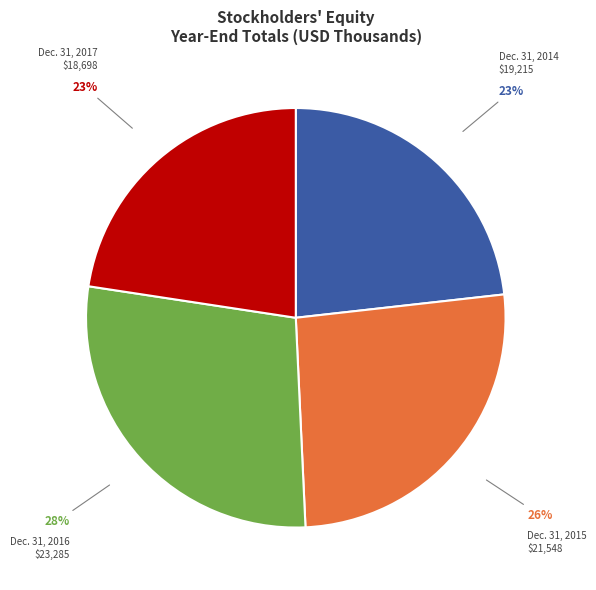

Is there a majority slice in this chart?

No